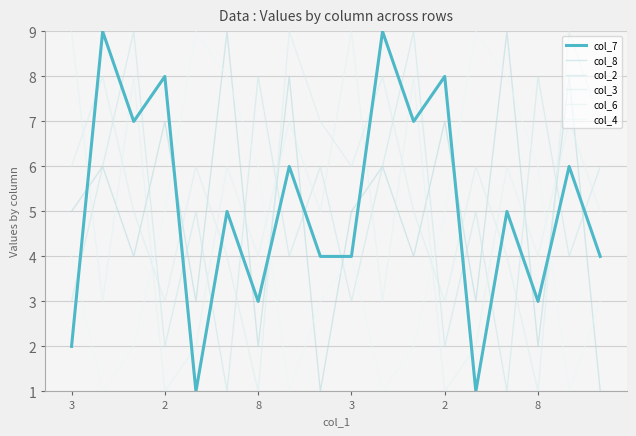

What is the difference between the second highest and minimum values in the col_7 series?

8